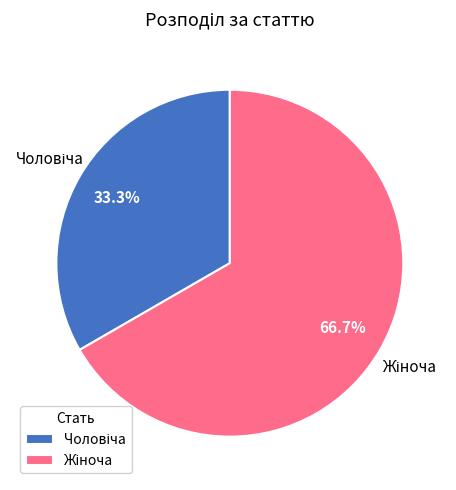

Does any single category account for the majority?

Yes